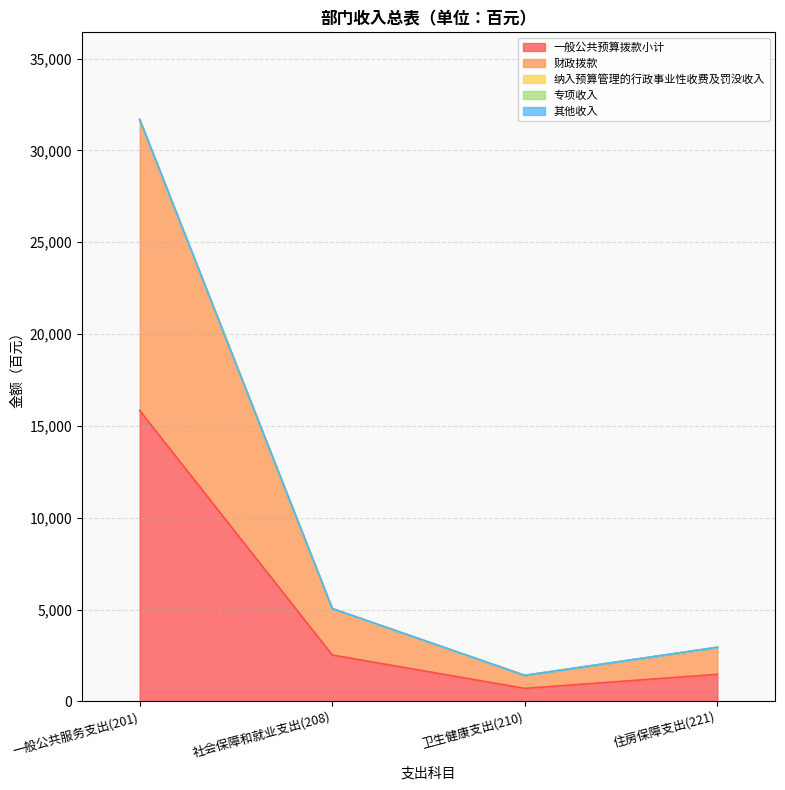

Is the value of 一般公共预算拨款小计 at 社会保障和就业支出(208) greater than the value of 专项收入 at 卫生健康支出(210)?

Yes